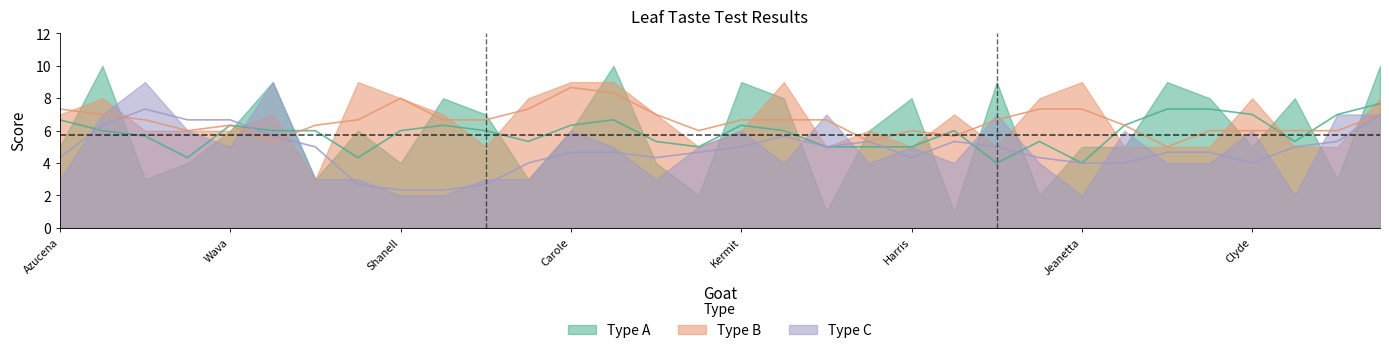

What is the difference between the highest and lowest values at Vicente?

5